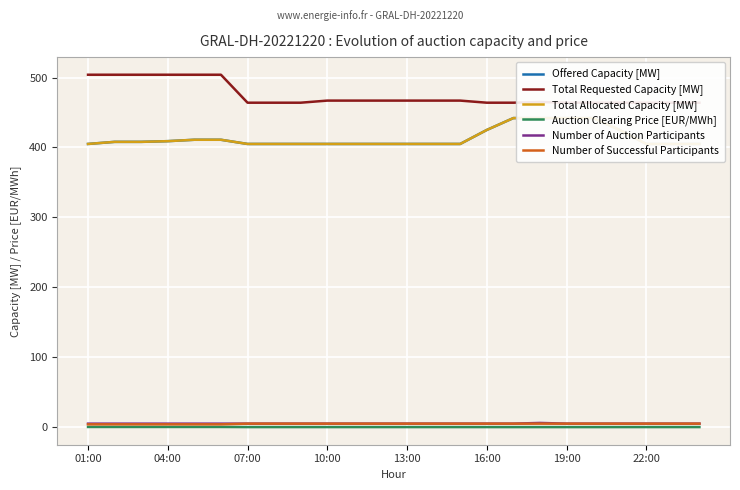

How many values in the Offered Capacity [MW] series exceed 405?

11